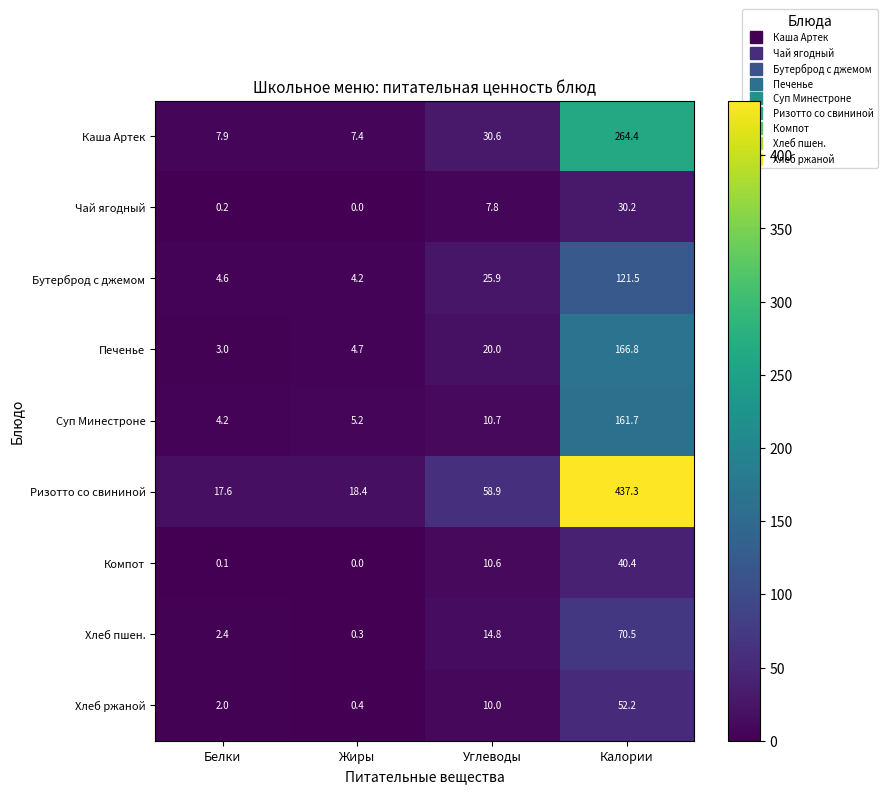

True or false: Компот has a value of 40.4 at Калории.

True